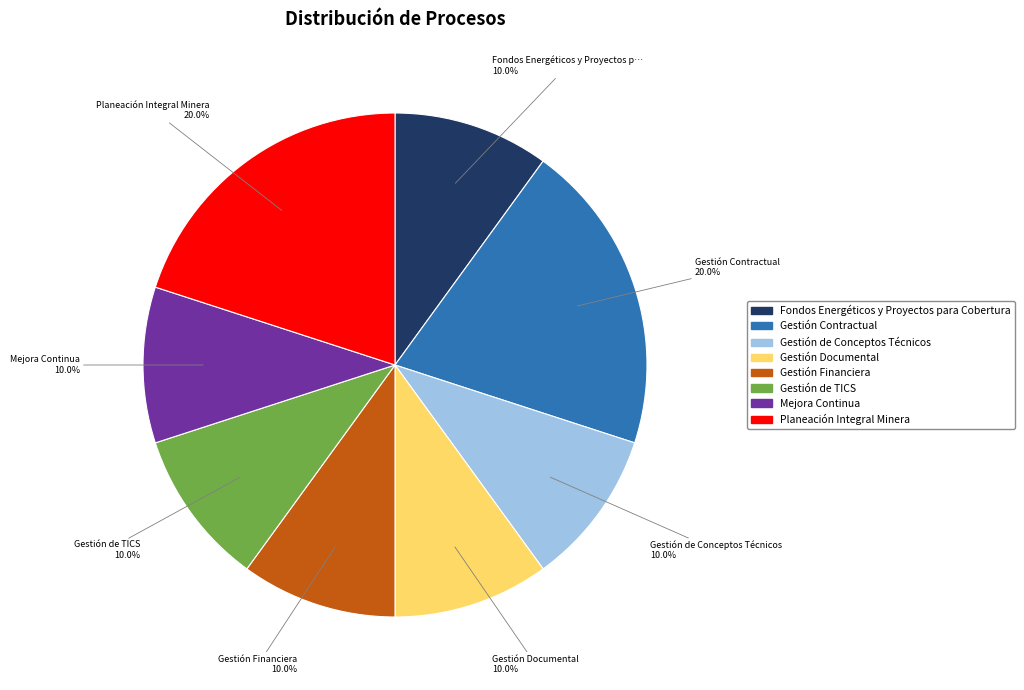

True or false: Fondos Energéticos y Proyectos para Cobertura accounts for 2% of the total.

False